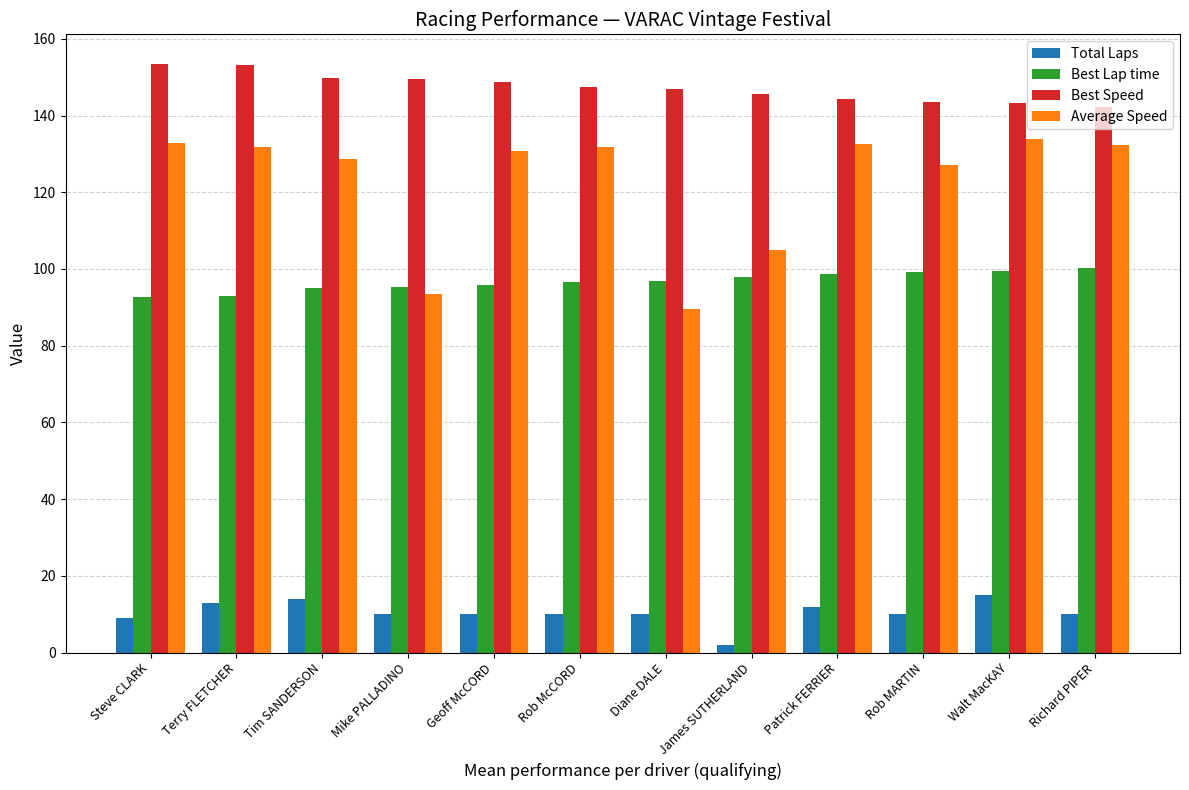

The value of Best Lap time at Richard PIPER is 170.8. True or false?

False